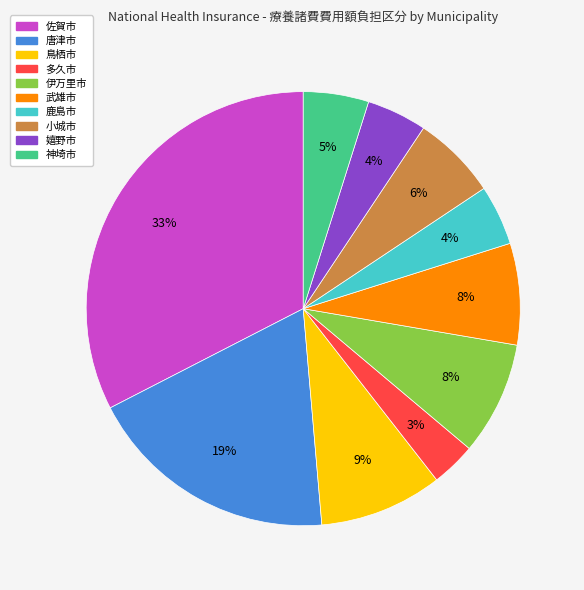

Between 鳥栖市 and 伊万里市, which is larger?

鳥栖市